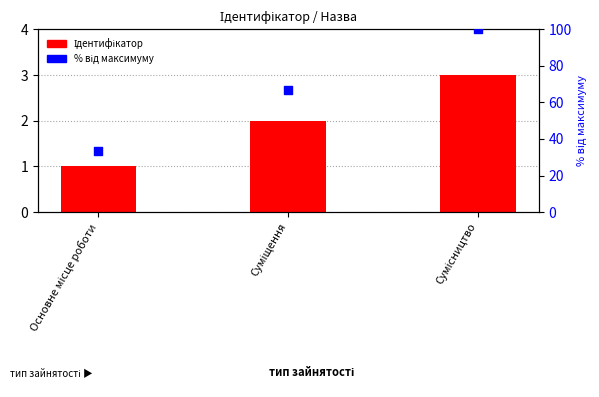

What is the total value across all series at Основне місце роботи?

34.3